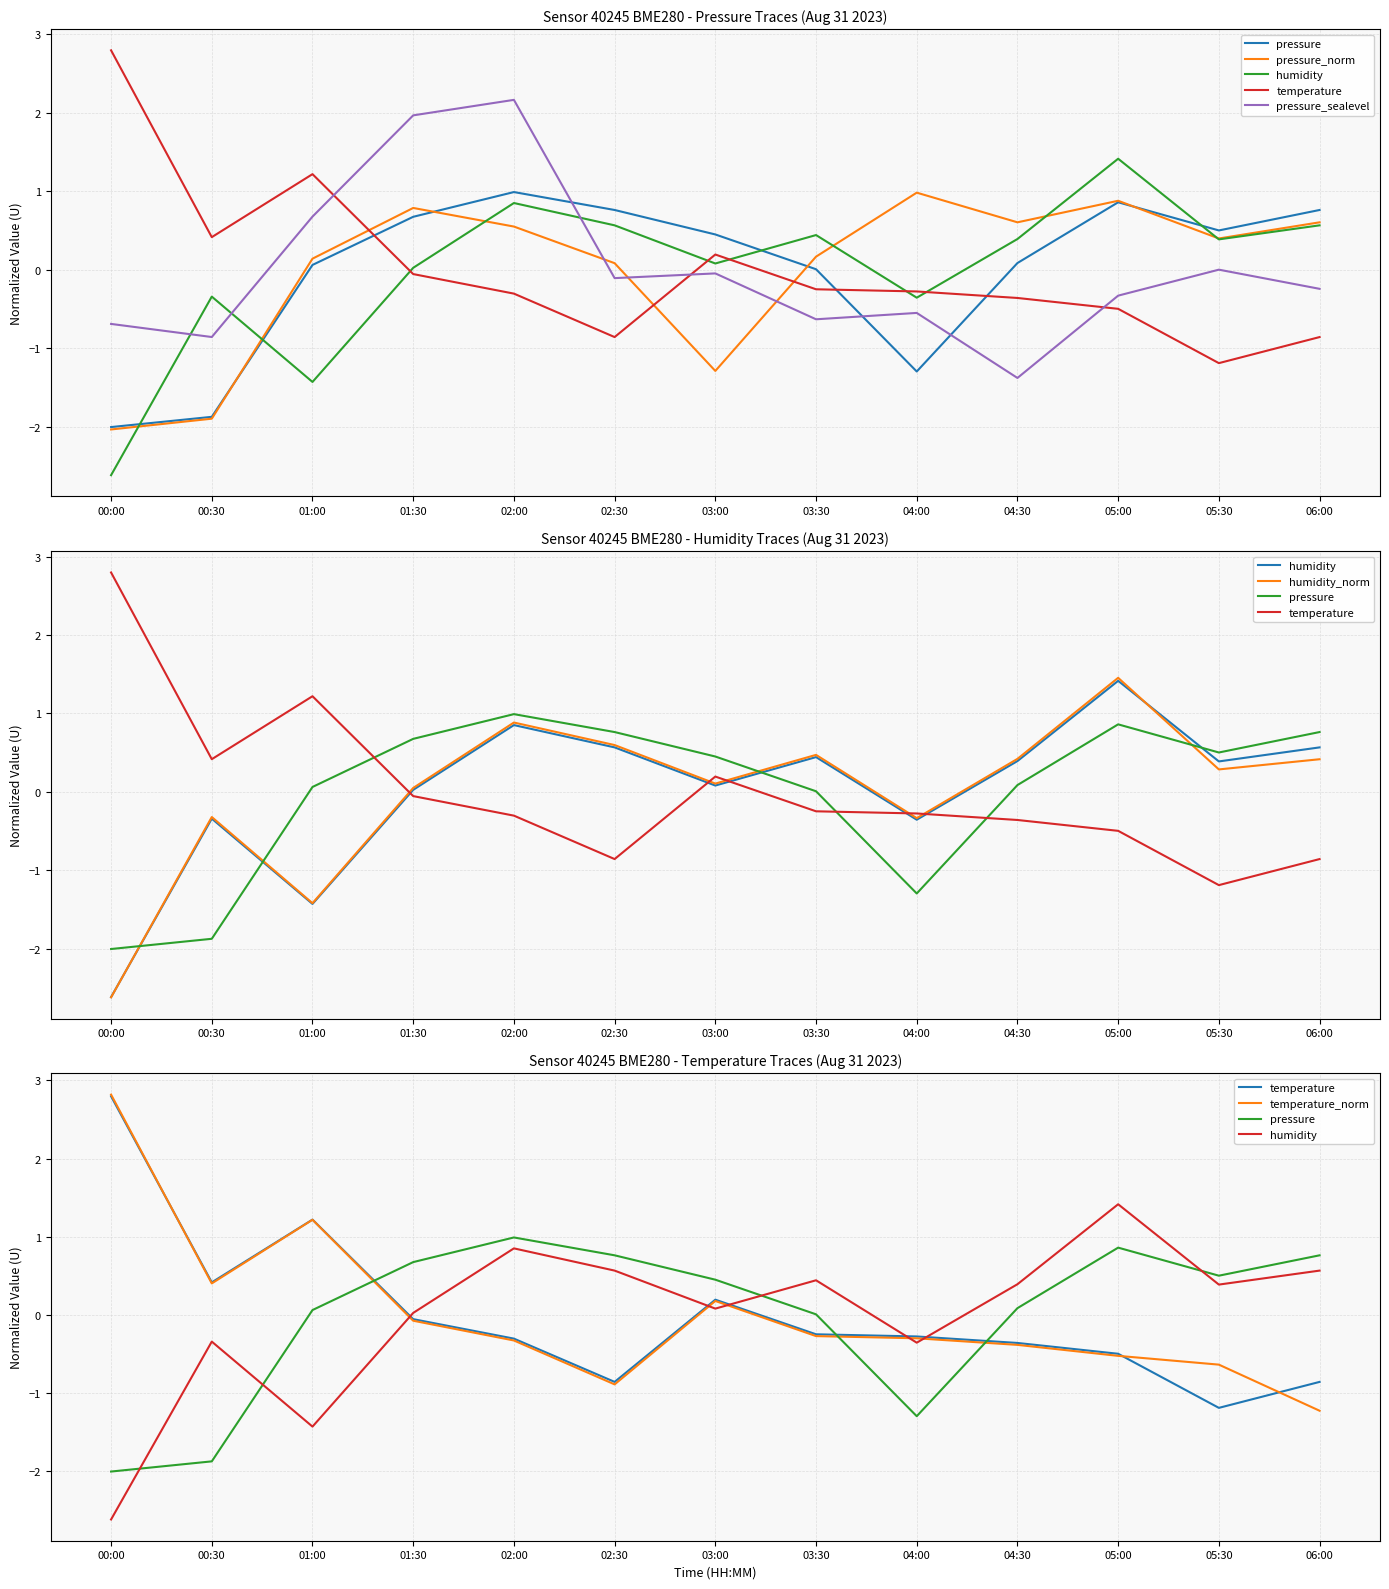

Which series has the largest total across all categories?

pressure